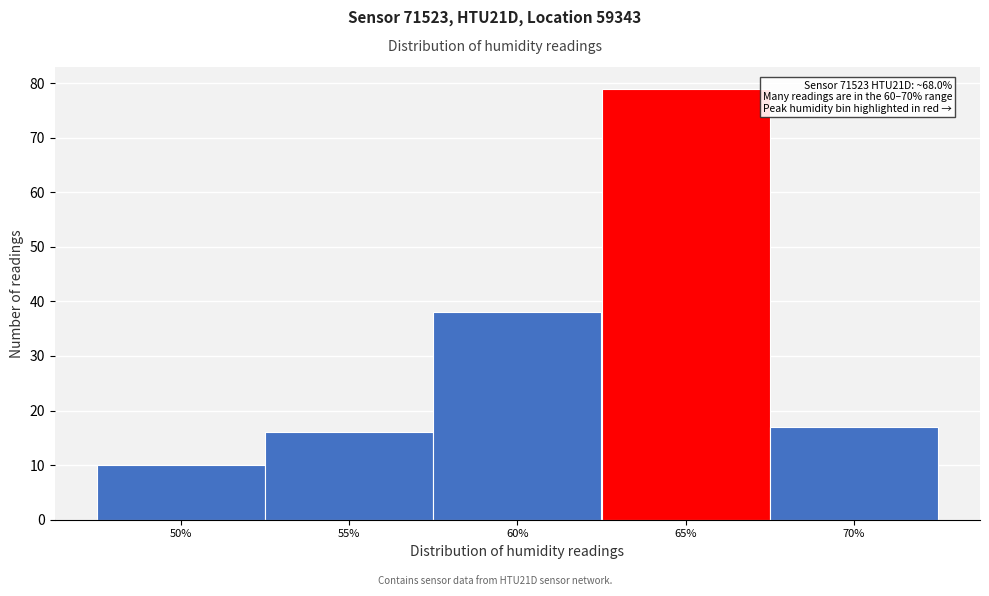

Reading right to left, extract all data points from this chart.

70%=17	65%=79	60%=38	55%=16	50%=10